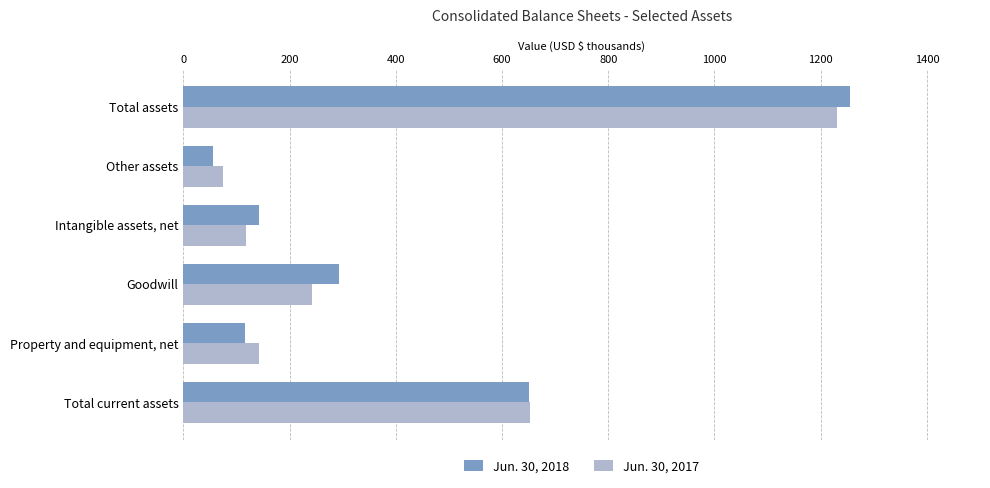

Which label corresponds to the largest value in the chart?

Total assets